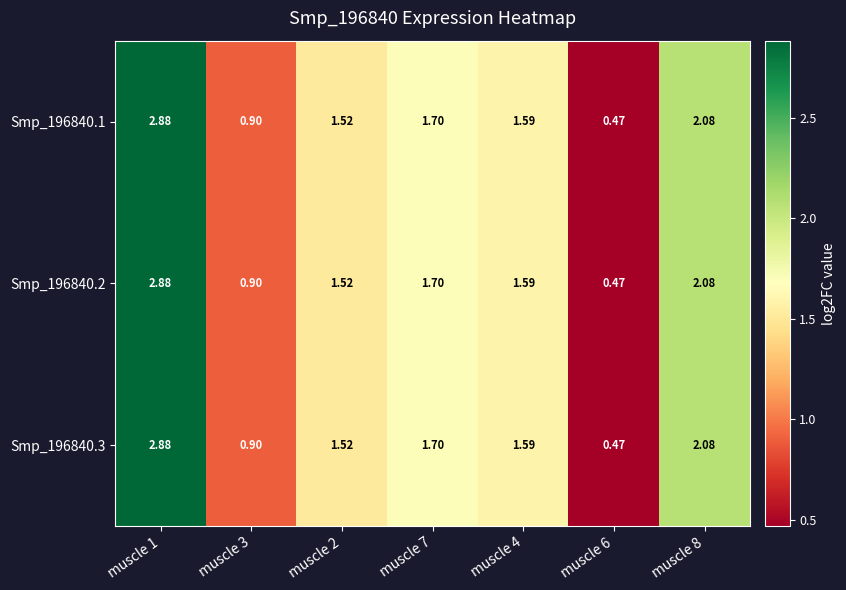

Is the value of Smp_196840.3 at muscle 7 greater than the value of Smp_196840.1 at muscle 6?

Yes